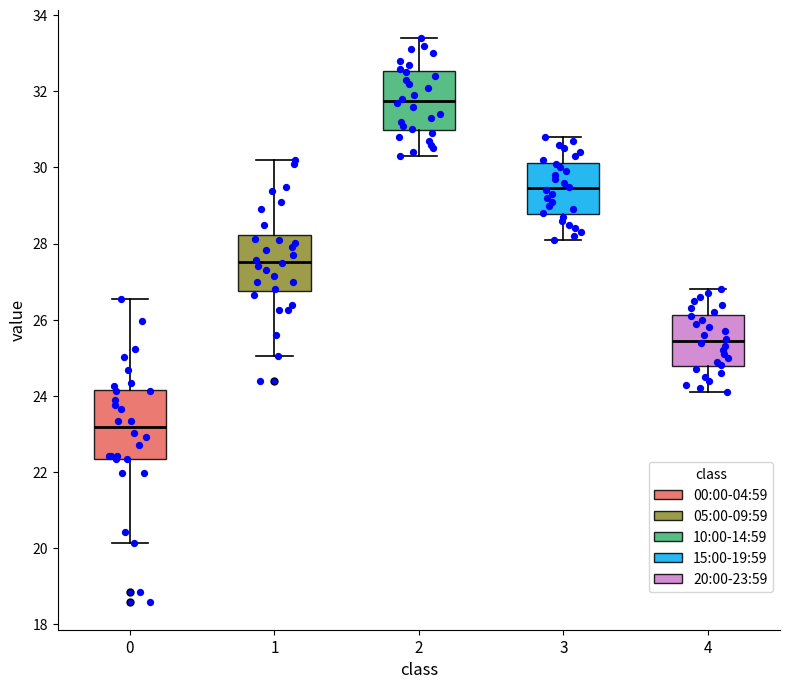

Which box's median line is the lowest?

0